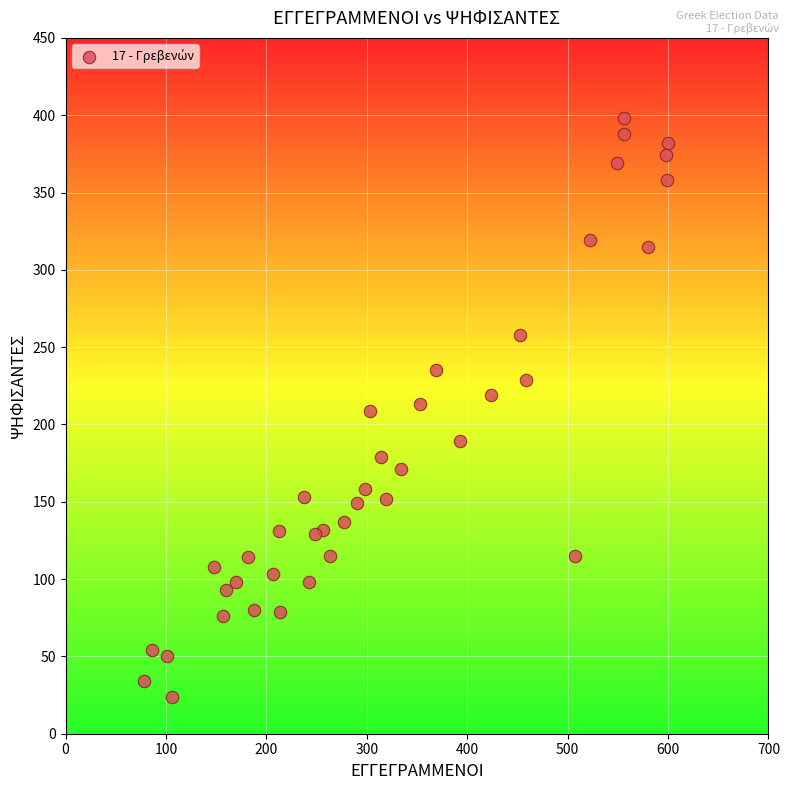

What is the range of Y values (max minus min)?

374